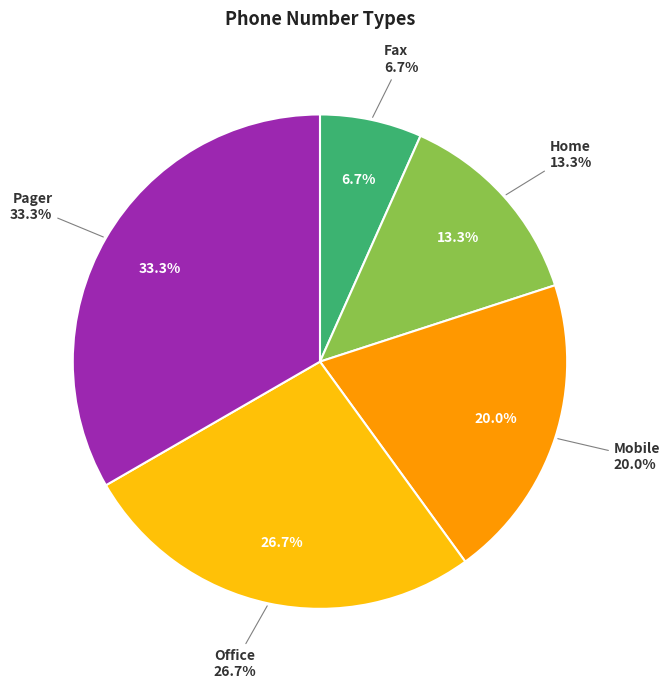

To the nearest percent, what is the difference between the Fax and Office slice percentages?

20%